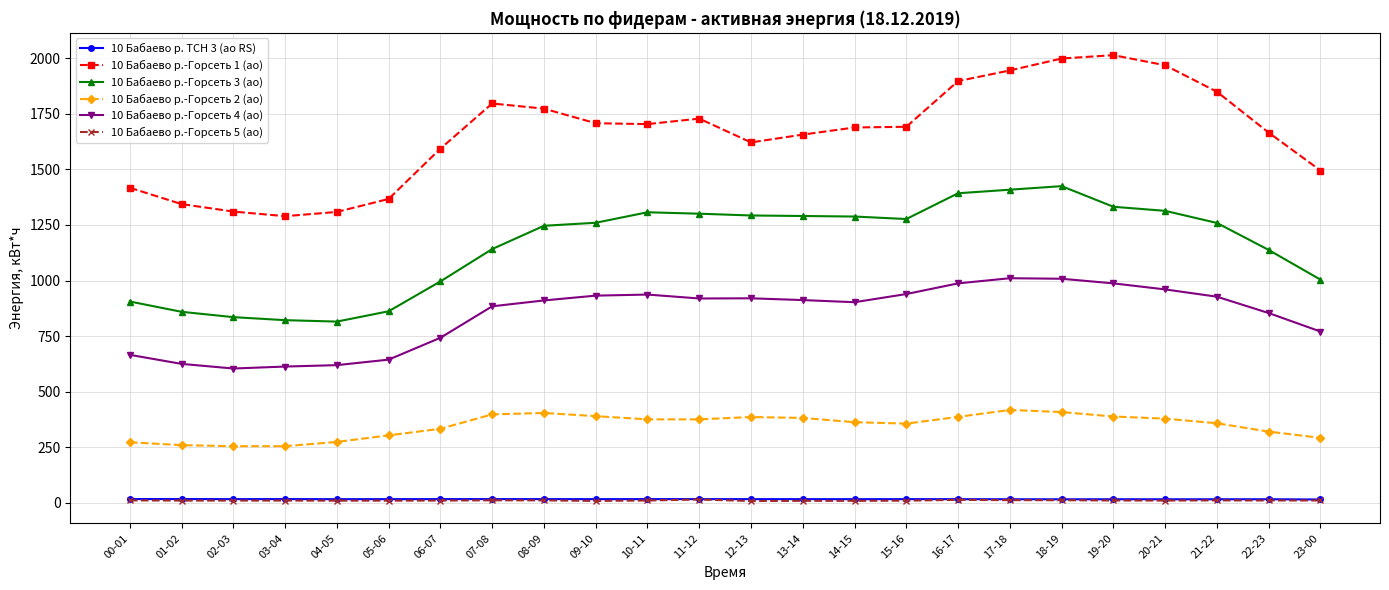

True or false: 10 Бабаево р.-Горсеть 4 (ао) has more than 1 points higher than both neighbors.

True